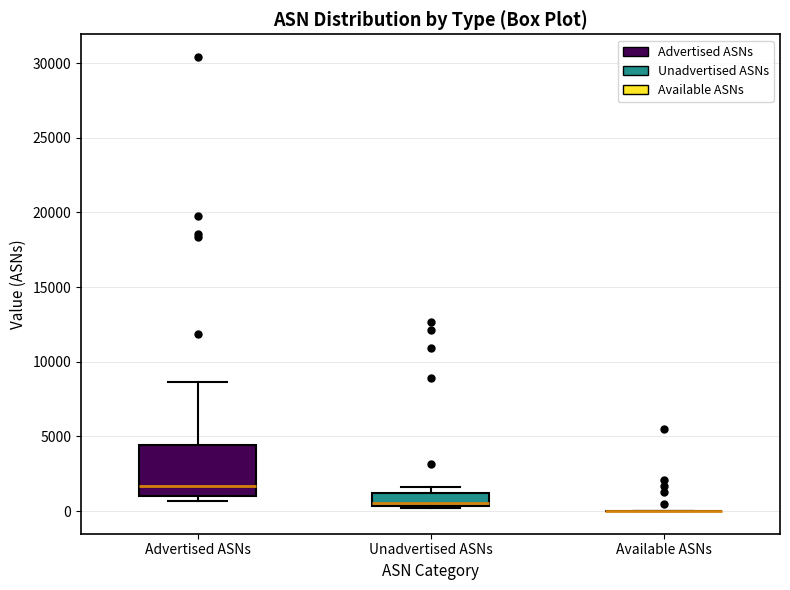

Reading left to right, transcribe this box plot: for each box, give where its median line is, the range the box spans, and where its two whiskers end, as read against the y-axis. The values are not printed on the chart, so give them approximately, as read against the axis.

Advertised ASNs: median 1500, box 1000 to 4500, whiskers 500 to 8500
Unadvertised ASNs: median 500 (just above the box's lower edge), box 500 to 1000, whiskers 0 to 1500
Available ASNs: box collapsed to a line at 0, whiskers 0 to 0